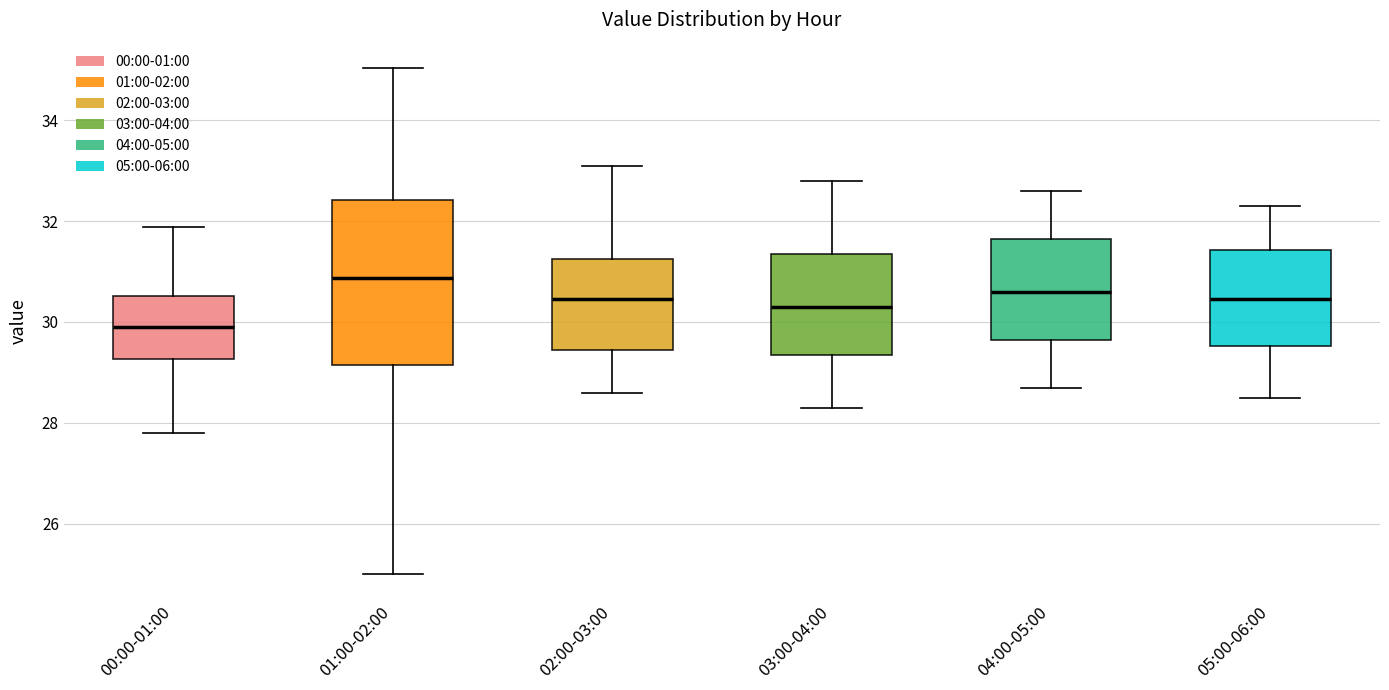

Which box is the tallest, from its lower edge to its upper edge?

01:00-02:00